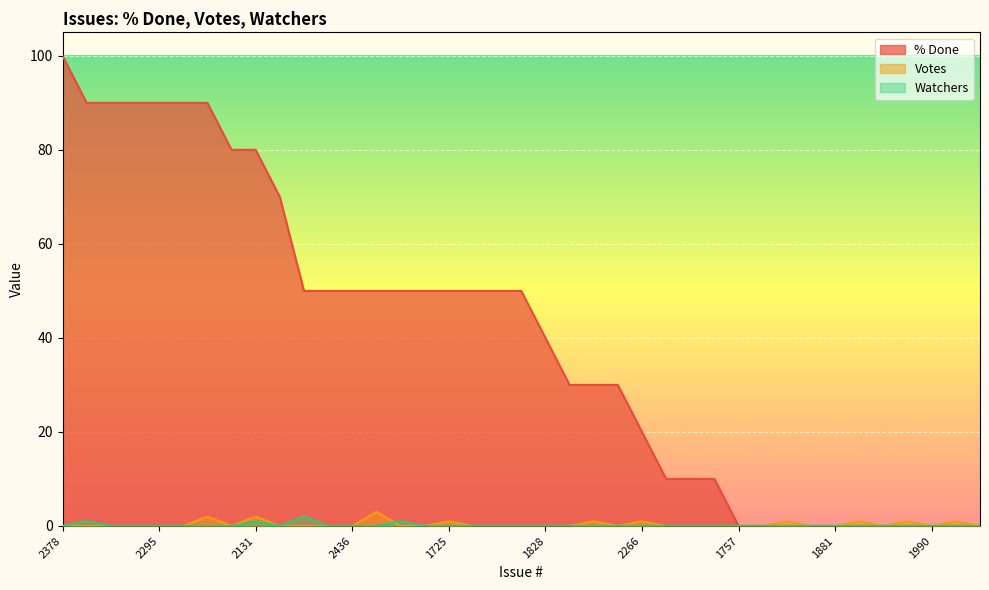

Between 2295 and 2098, which is larger?

2295